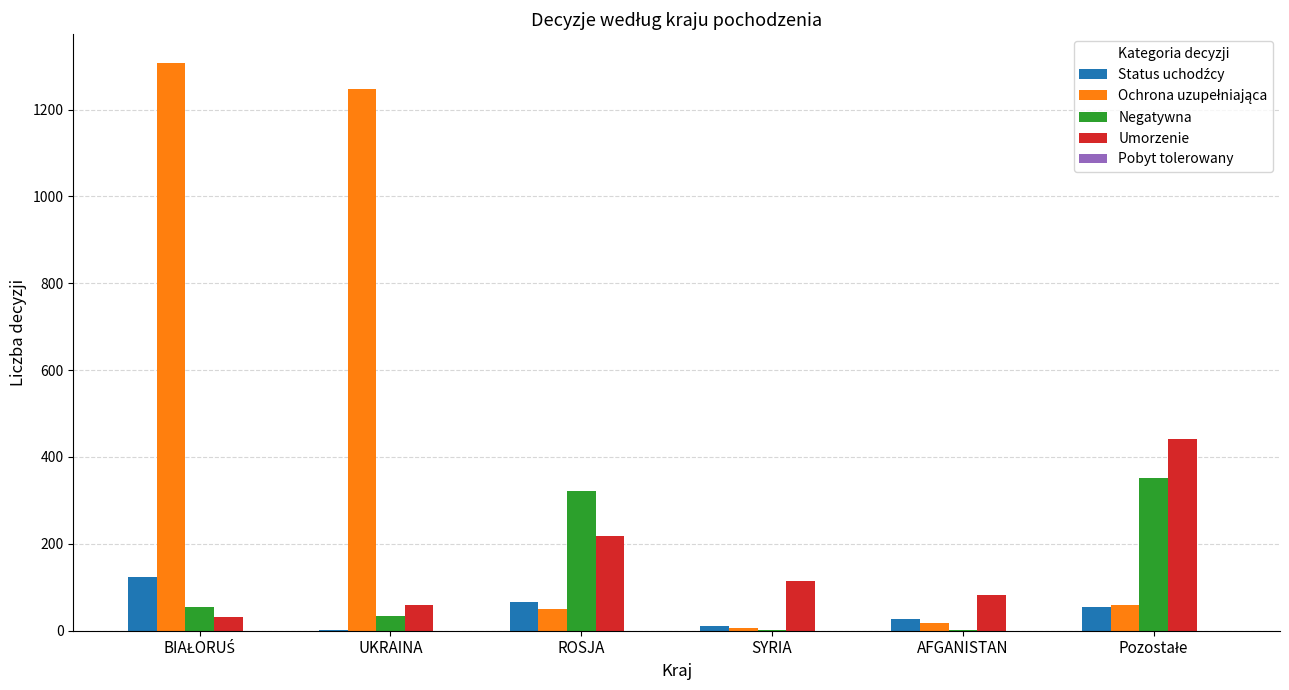

What is the maximum value shown in the chart?

1308